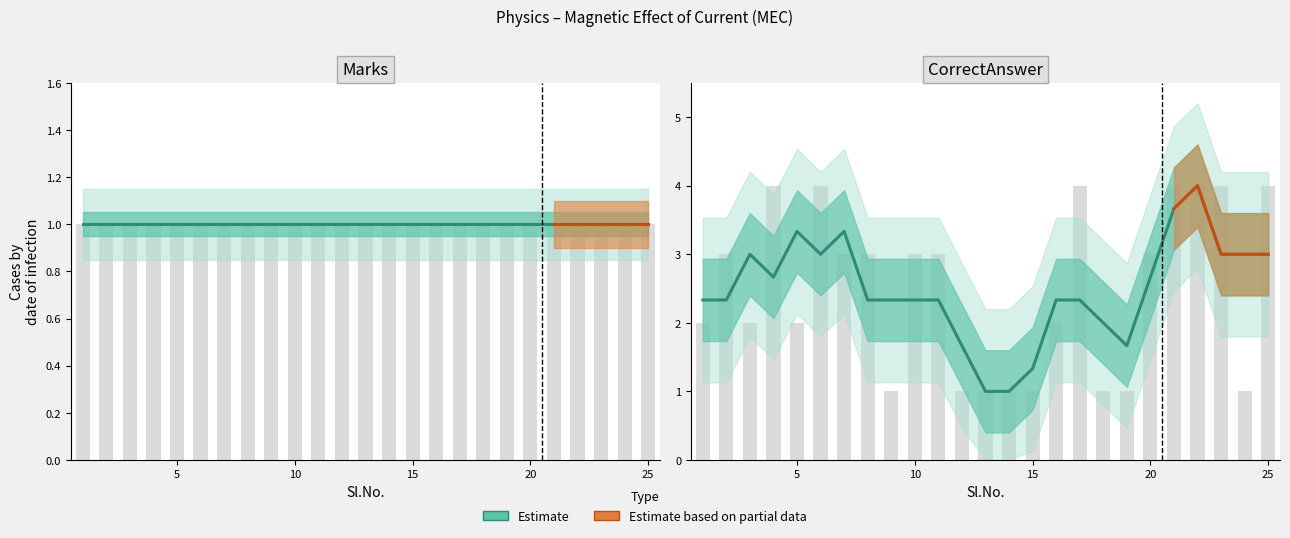

True or false: the data shows 2.3 at 10.

True